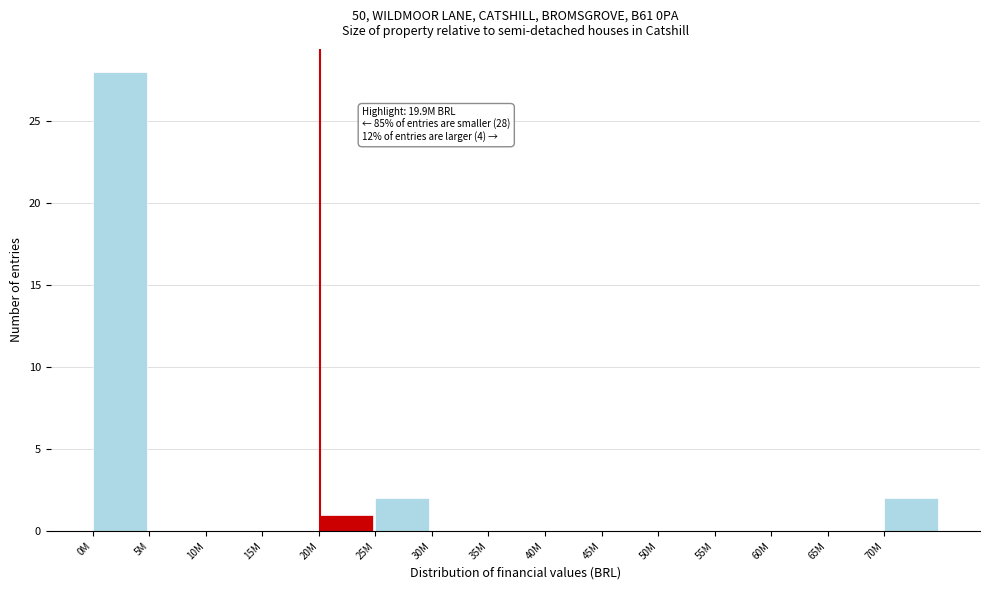

Reading left to right, list all the values displayed in this chart.

0M=28	5M=0	10M=0	15M=0	20M=1	25M=2	30M=0	35M=0	40M=0	45M=0	50M=0	55M=0	60M=0	65M=0	70M=2